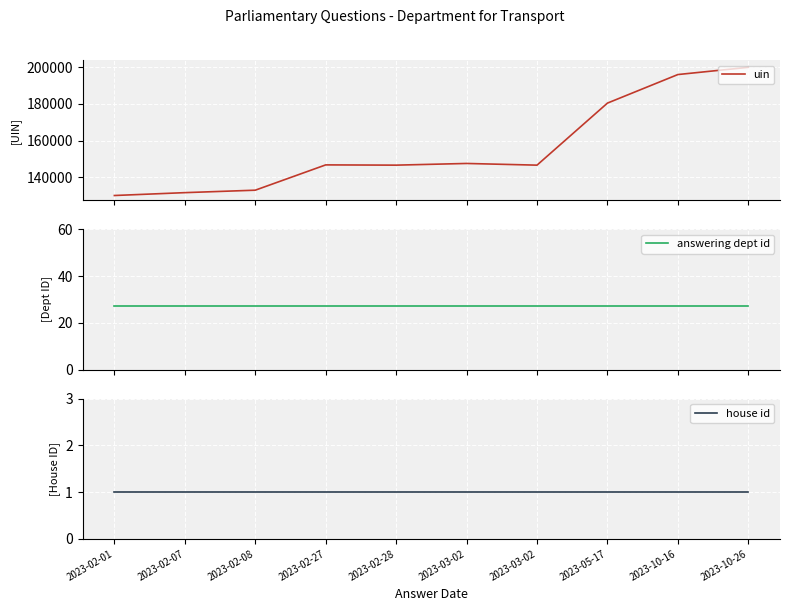

Count the number of categories in the chart.

10